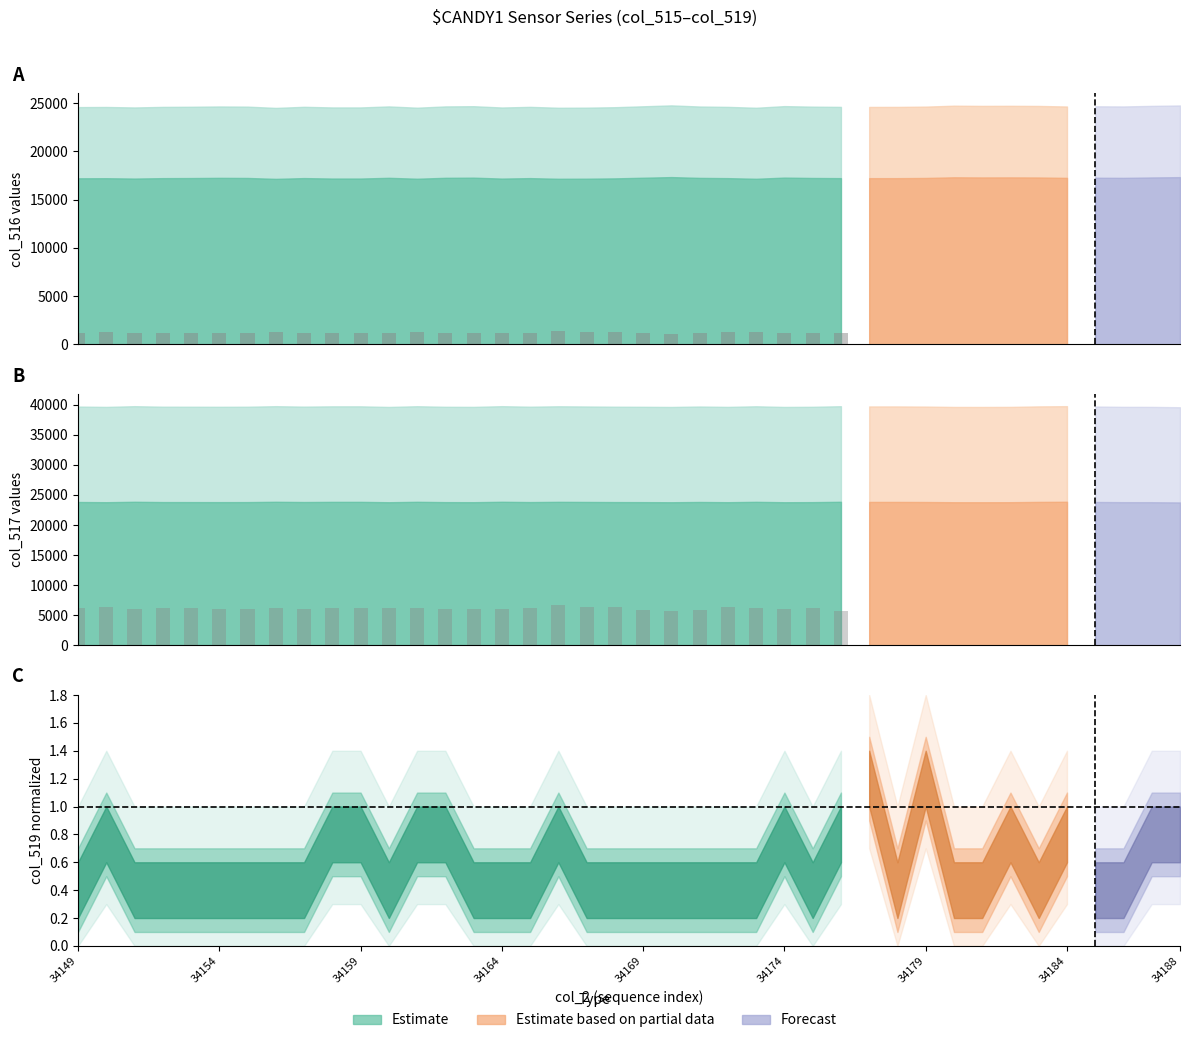

At which category is the sum across all series the highest?

17